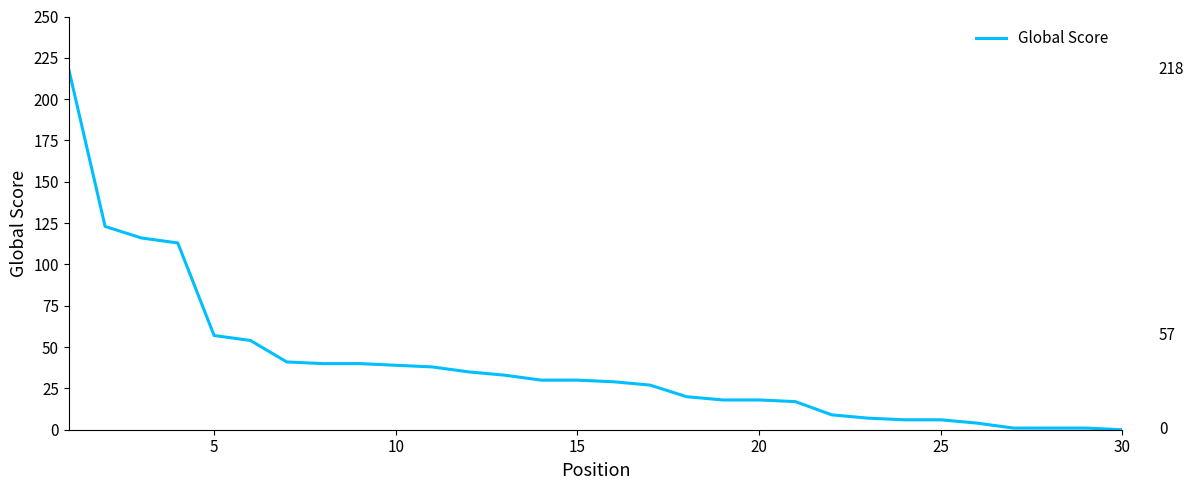

What is the maximum value shown in the chart?

218